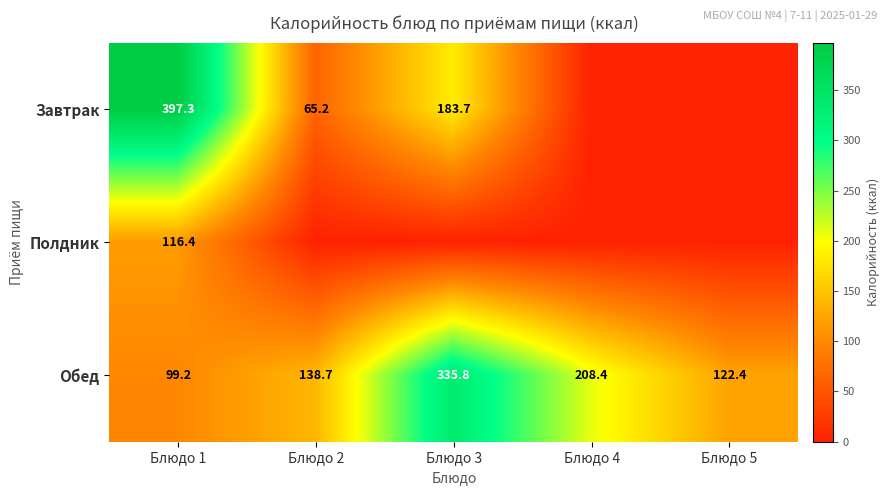

Between Блюдо 5 and Блюдо 2, which is larger?

Блюдо 2